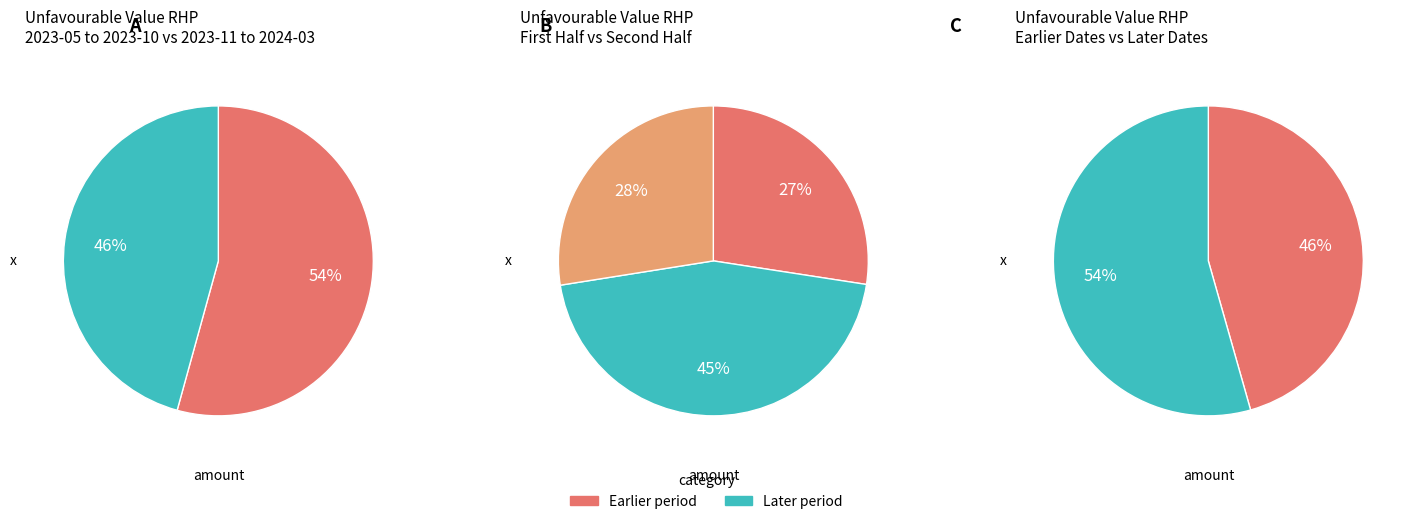

Is 2023-09-29 the majority of the pie?

No